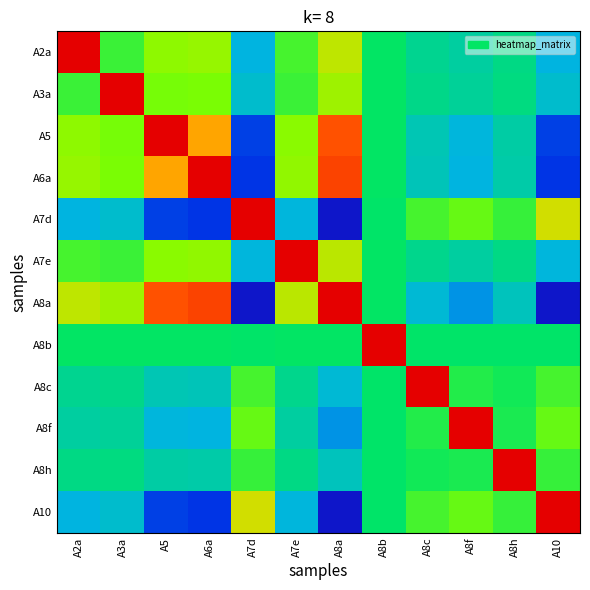

Which has a higher value, A5 or A6a?

A6a